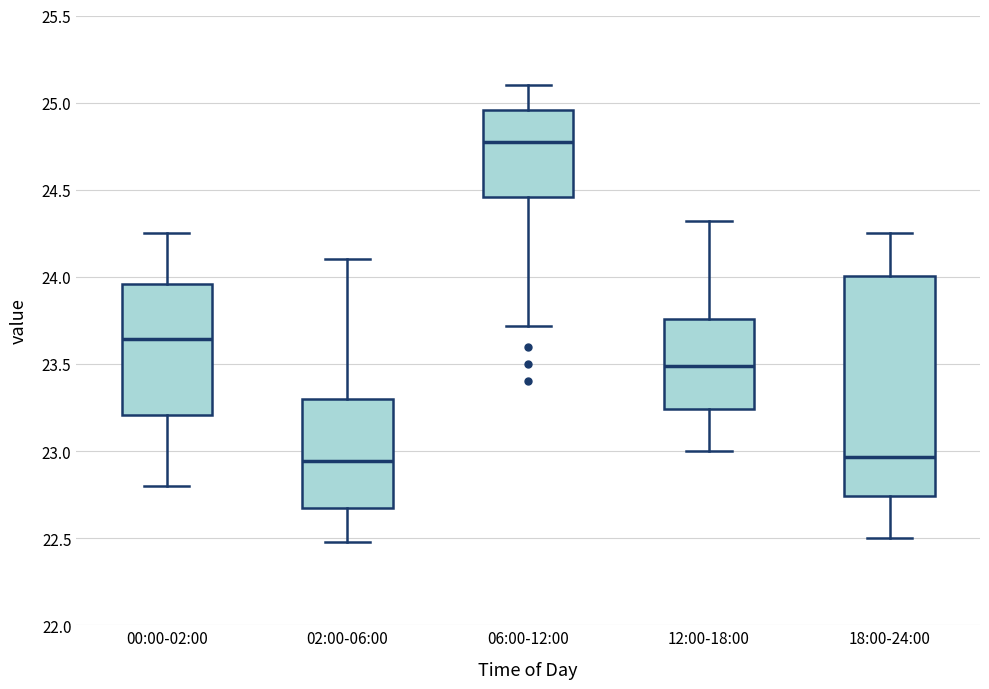

Where is the upper edge of the box for 02:00-06:00 on the y-axis? The values are not printed on the chart, so give them approximately, as read against the axis.

23.30